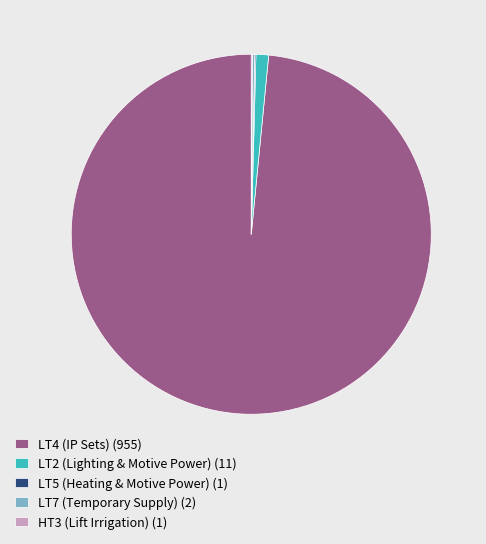

Between LT2 (Lighting & Motive Power) (11) and LT4 (IP Sets) (955), which is larger?

LT4 (IP Sets) (955)